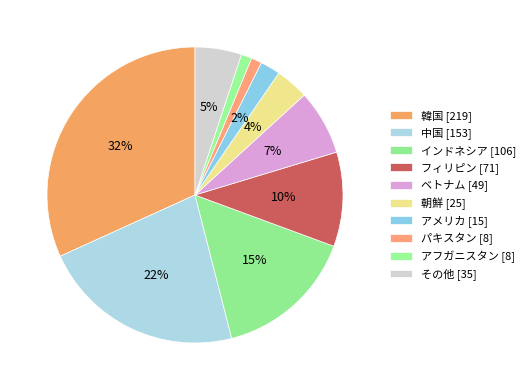

How many segments does this pie chart have?

10